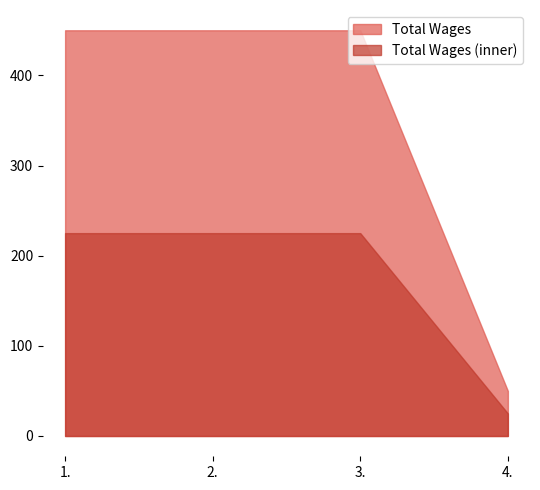

List the labels in order of value, largest first.

1., 2., 3., 4.